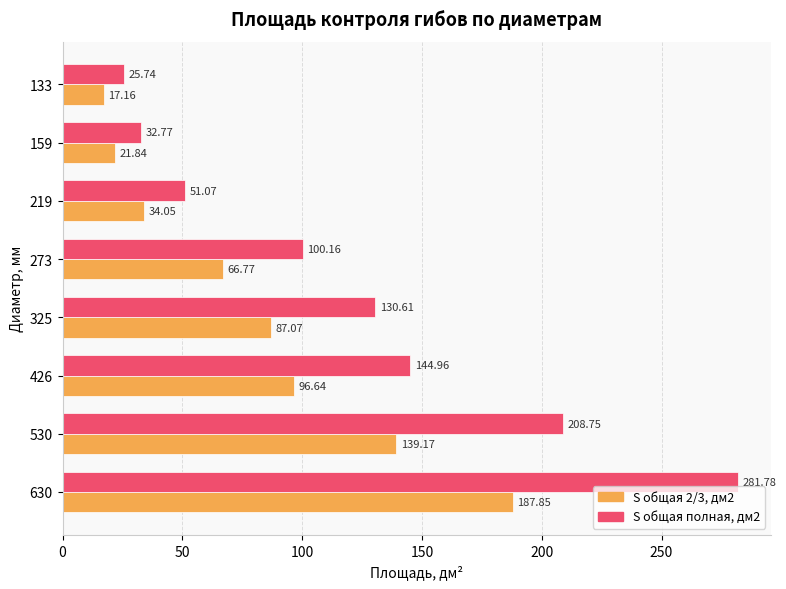

How many series are shown in this chart?

2